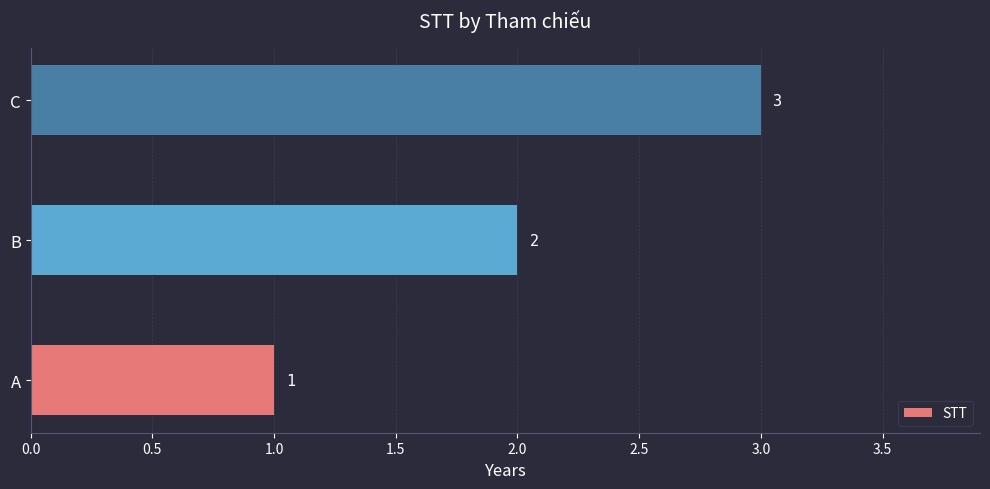

Is it true that the value at C is 5?

False